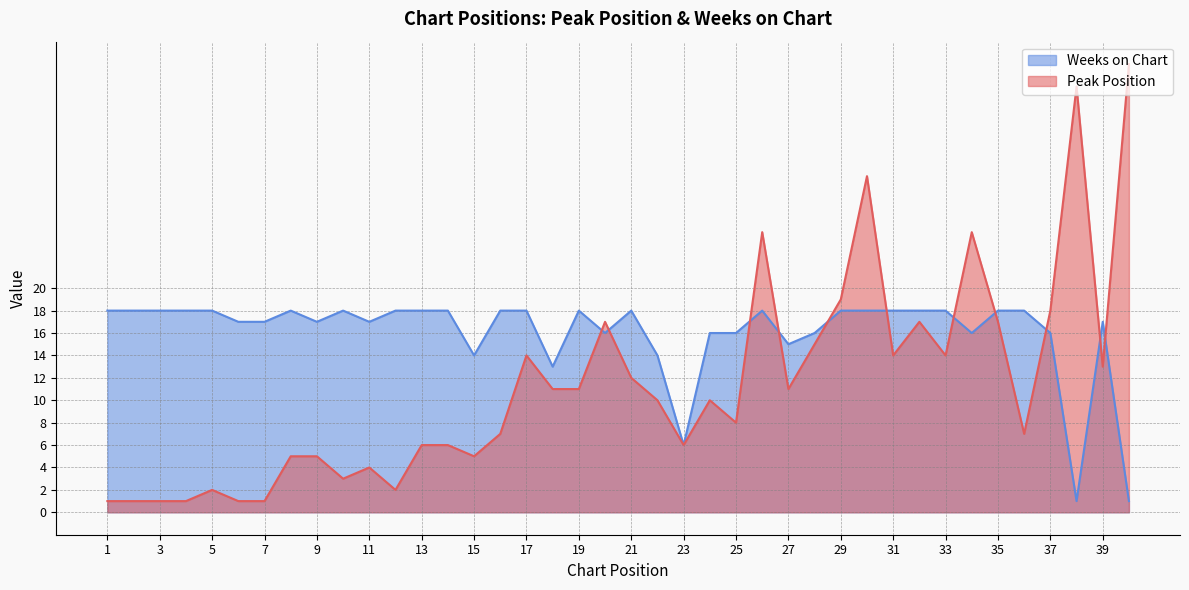

At how many categories does at least one series exceed 33?

2